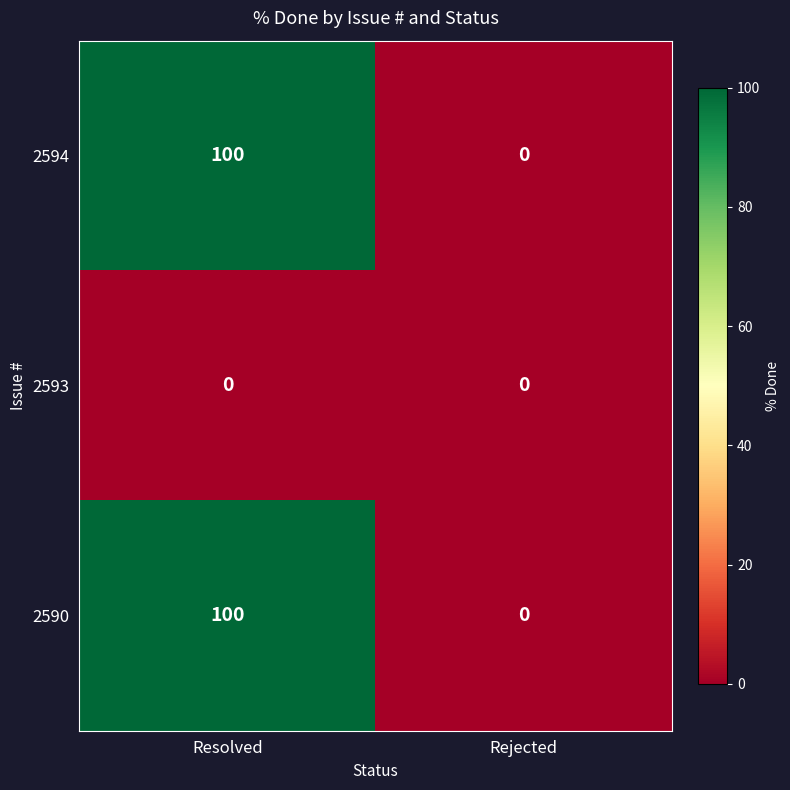

What is the spread (max minus min) of values at Resolved?

100